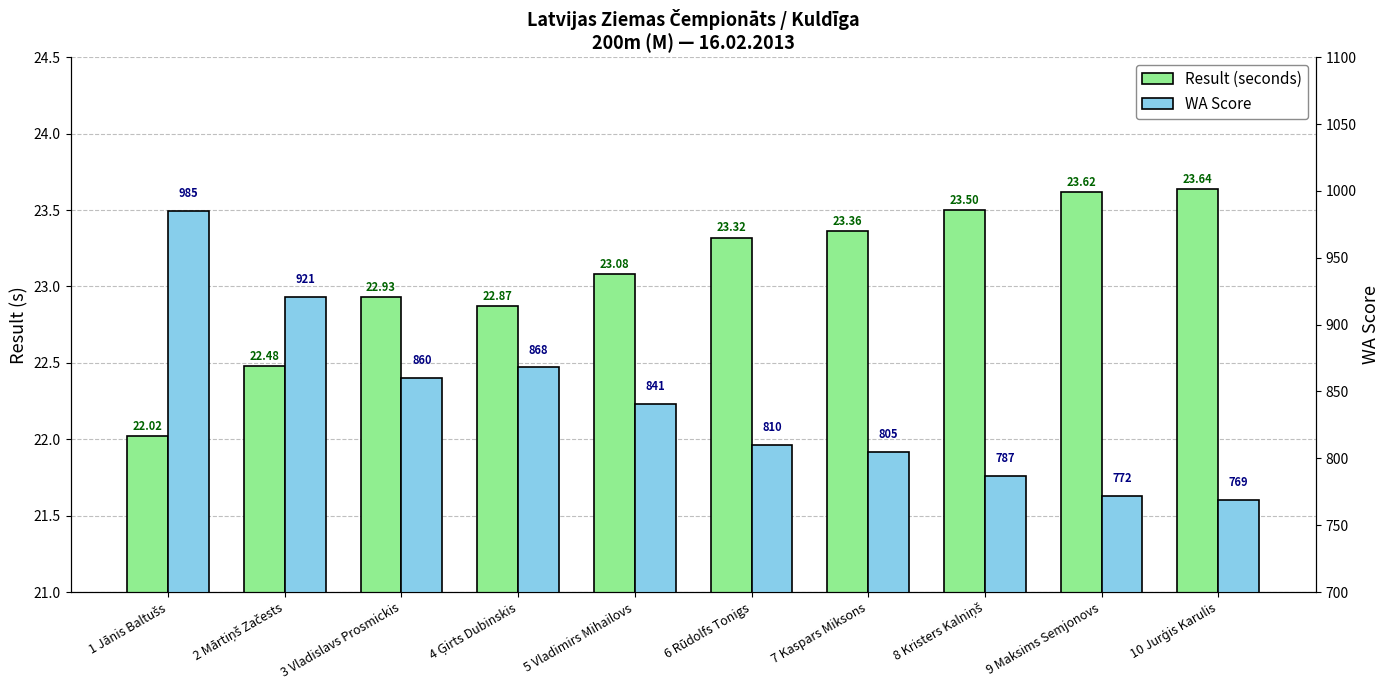

How many groups of bars are there?

10